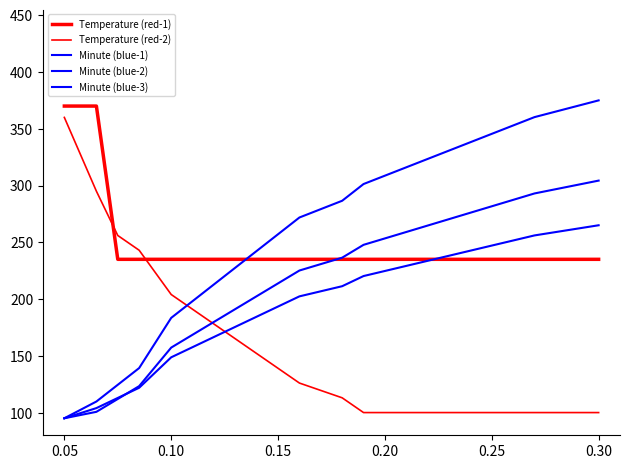

How many lines are shown in the chart?

5